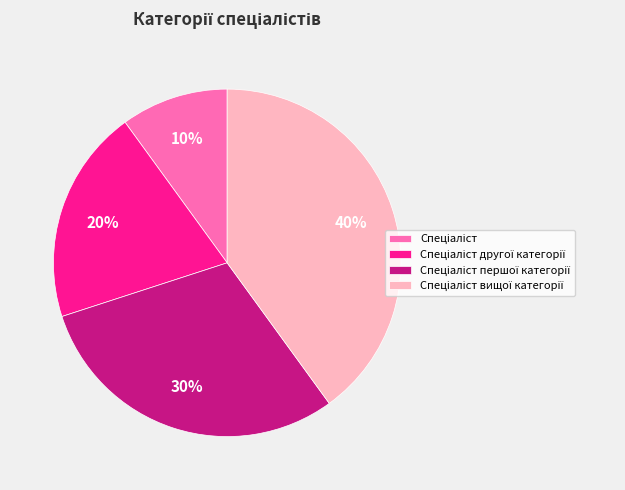

Is there a majority slice in this chart?

No